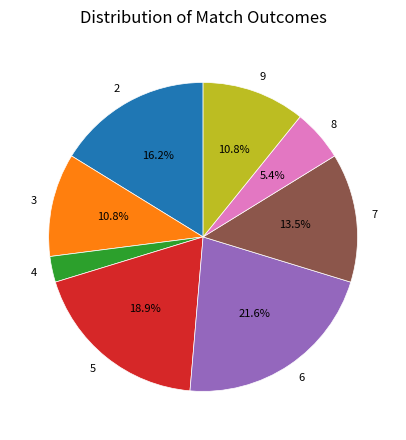

Which slice is the smallest?

4